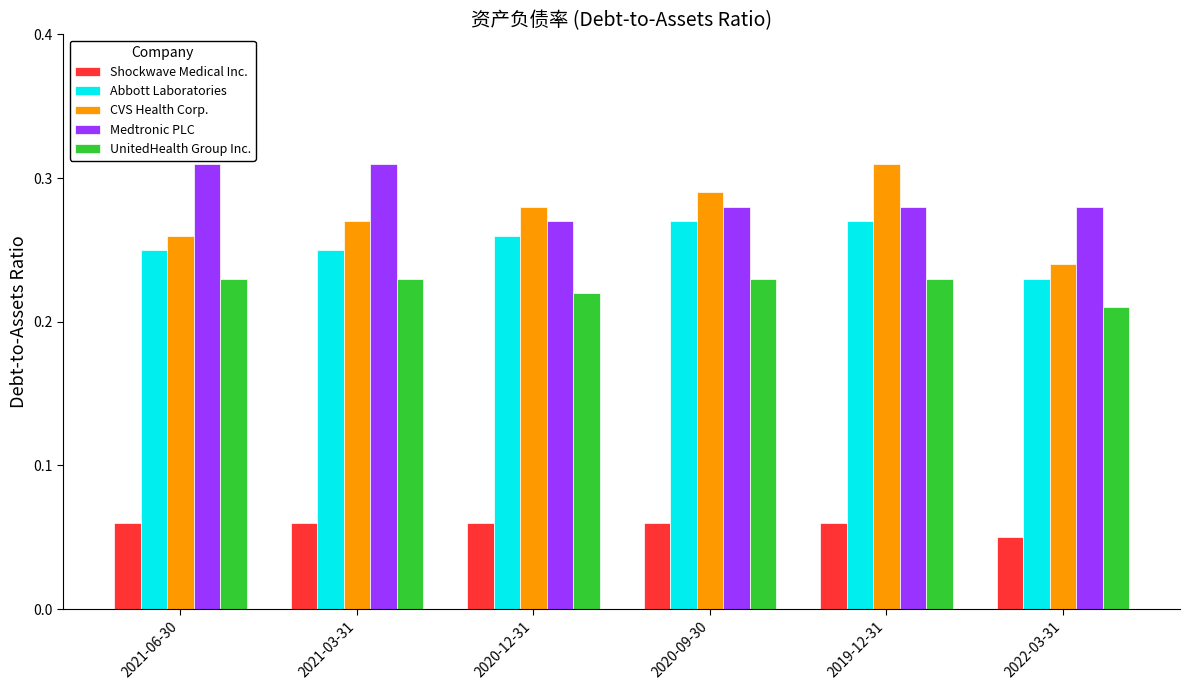

Is the value of Medtronic PLC at 2020-09-30 greater than the value of UnitedHealth Group Inc. at 2019-12-31?

Yes